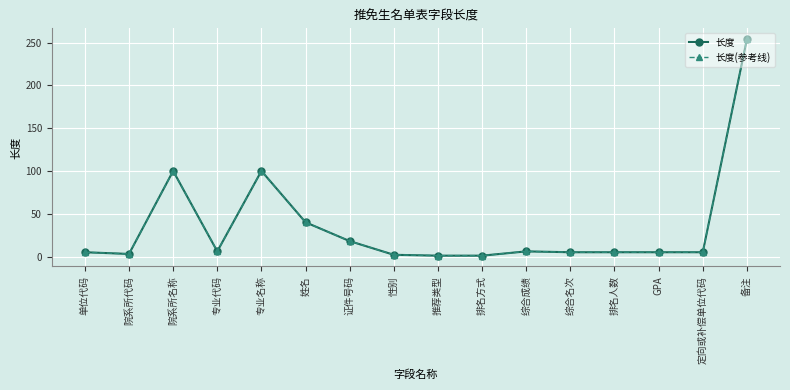

Which series has the widest spread of values?

长度